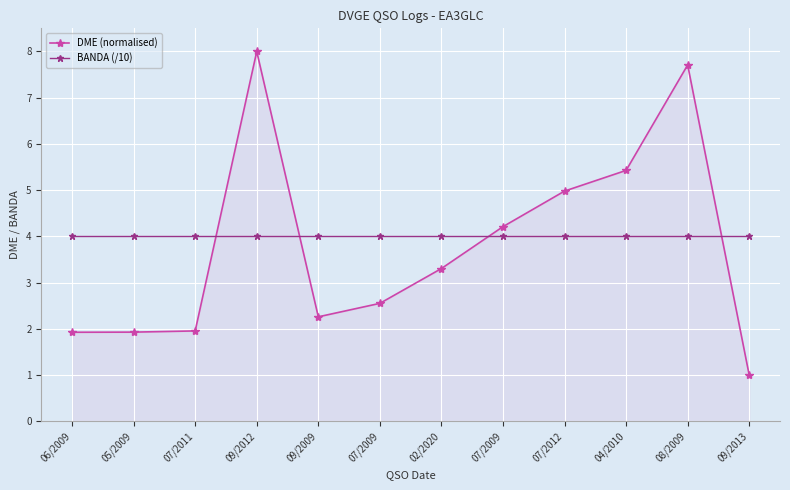

How many categories are shown in the chart?

12